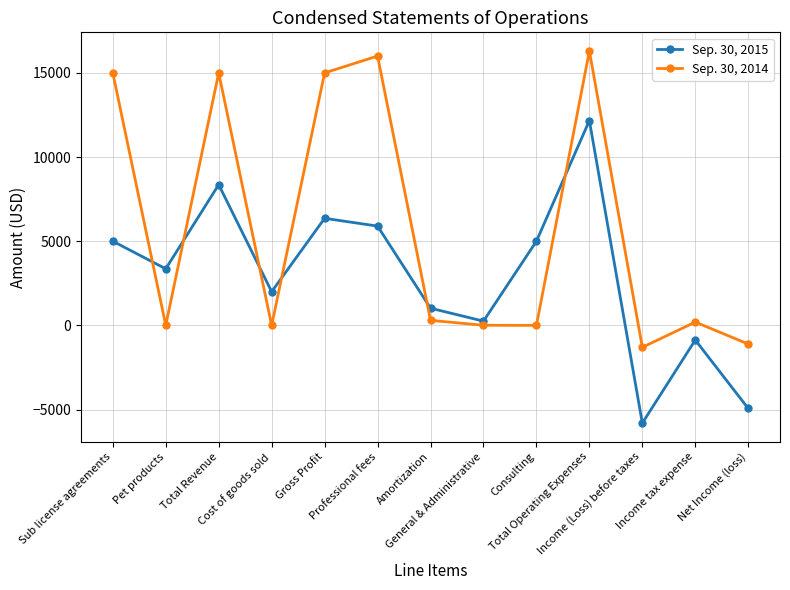

The value of Sep. 30, 2014 at Consulting is 12059. True or false?

False